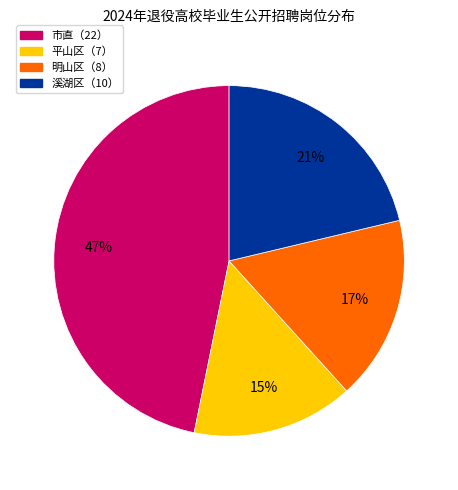

To the nearest percent, what is the difference between the 溪湖区（10） and 平山区（7） slice percentages?

6%